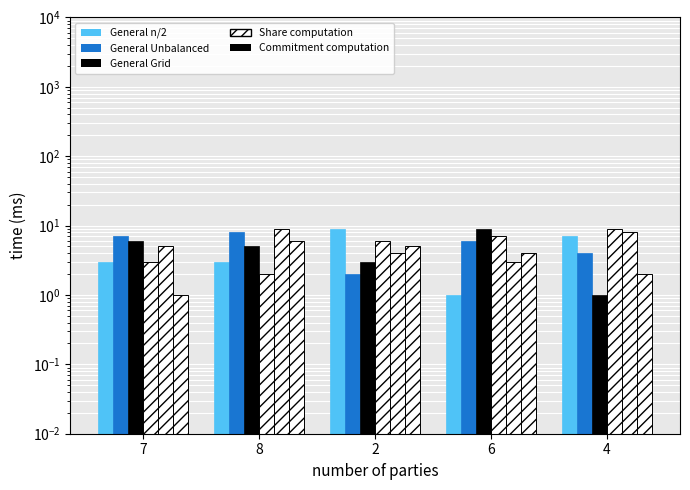

What is the difference between the maximum and minimum values in the General Unbalanced series?

6